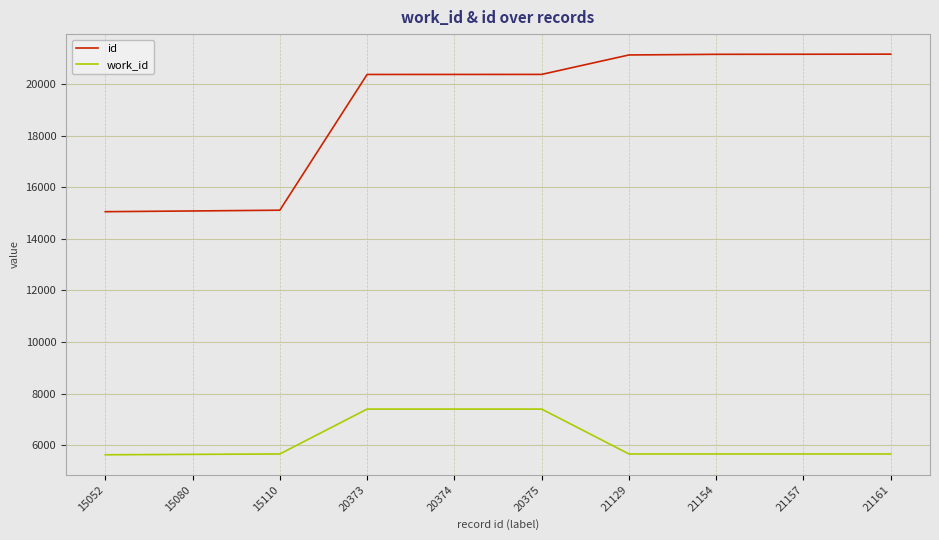

What is the smallest value displayed?

5626